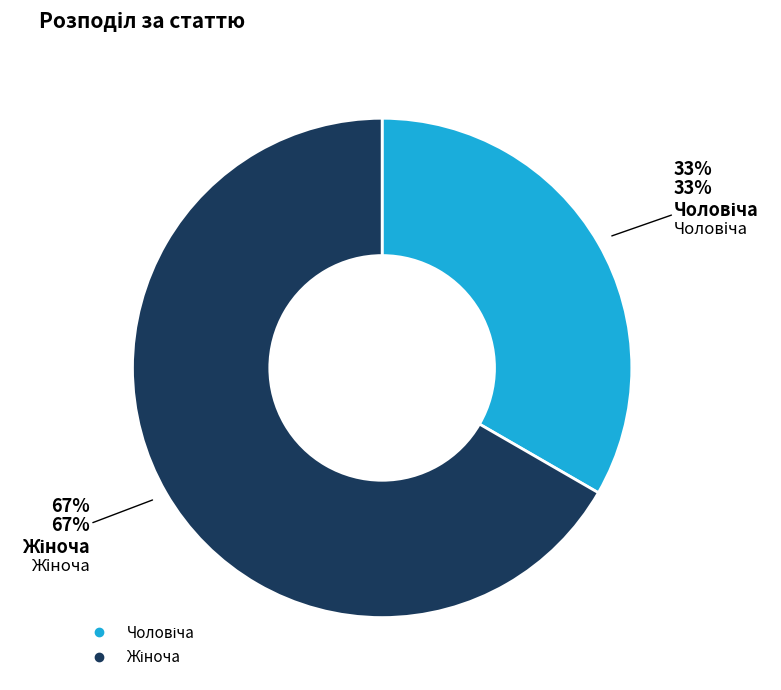

What portion of the pie excludes Чоловіча?

66.7%